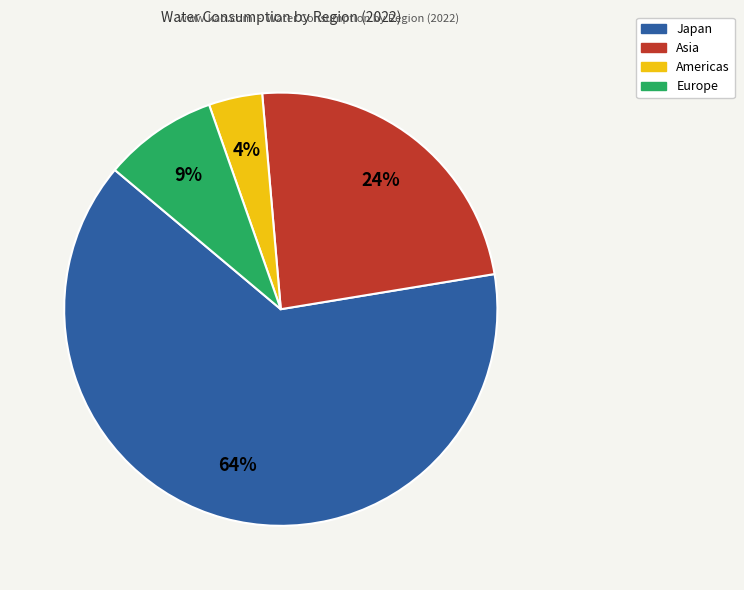

To the nearest percent, what is the combined percentage of Europe and Japan?

72%